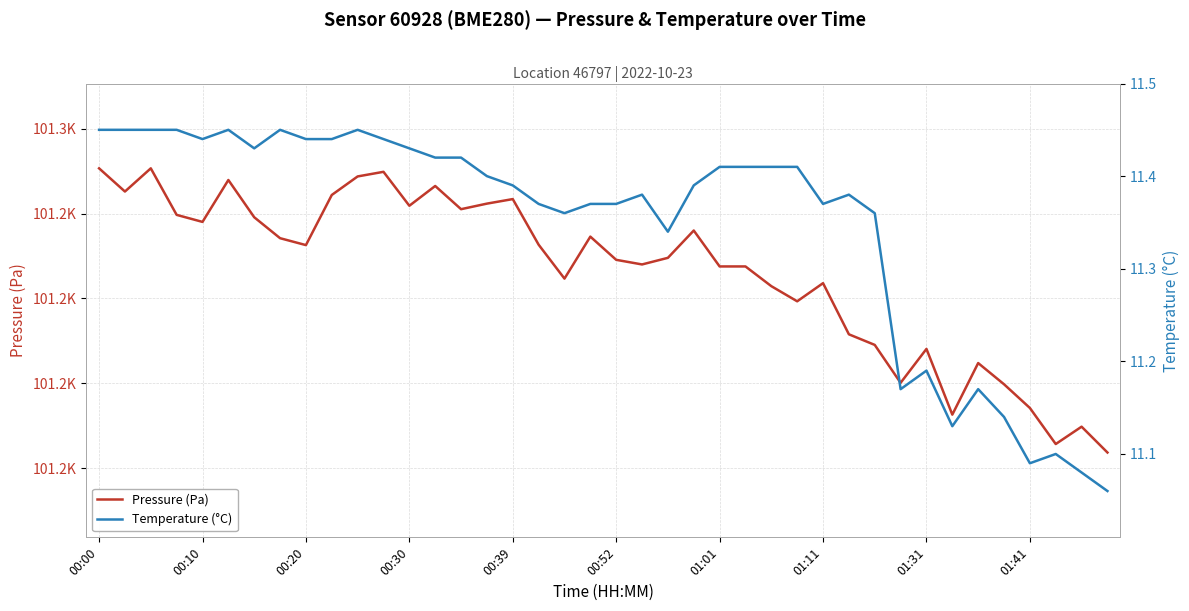

What is the smallest value displayed?

11.1